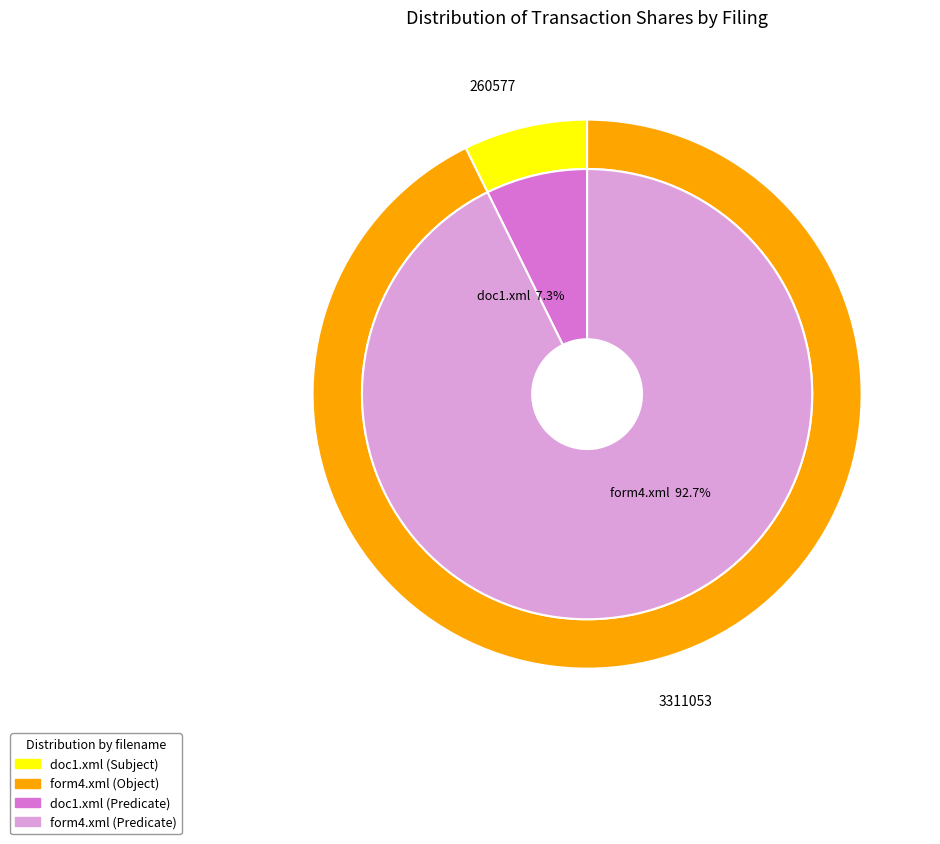

To the nearest percent, what is the combined percentage of form4.xml and doc1.xml?

100%